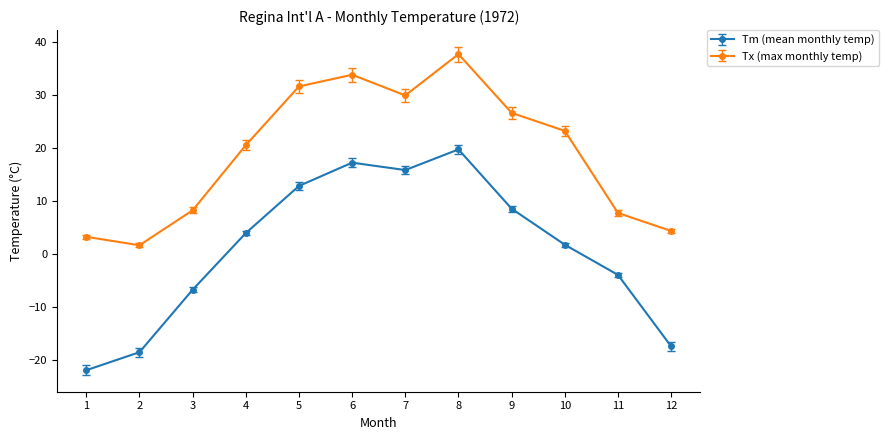

At which category is the sum across all series the highest?

8